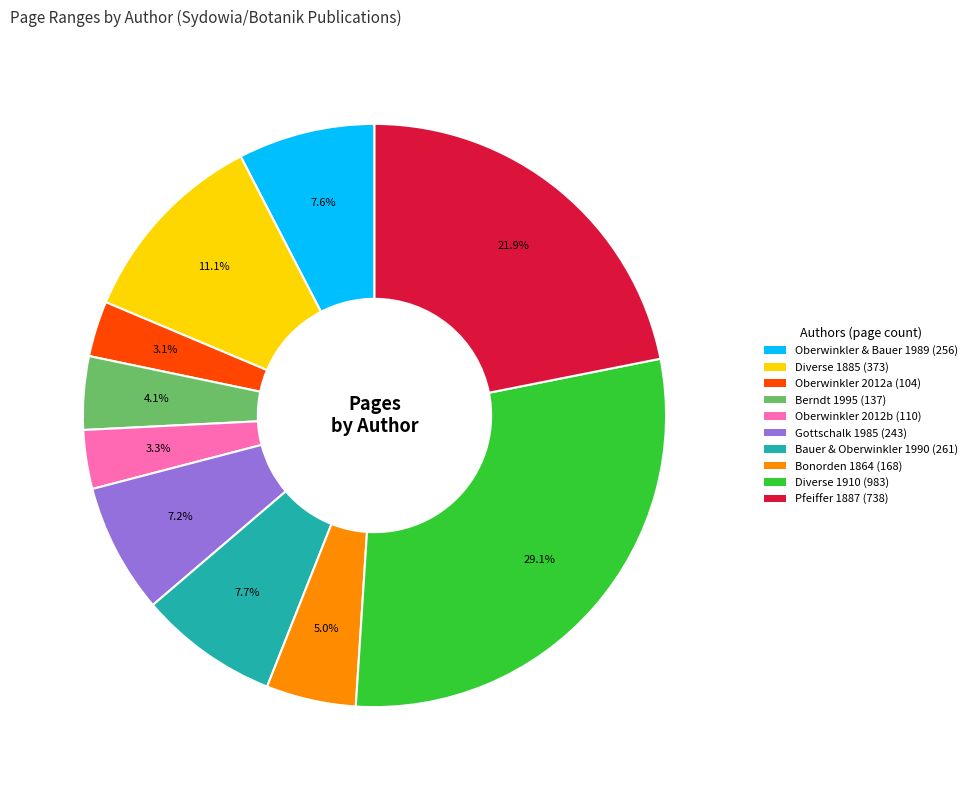

Does any single category account for the majority?

No